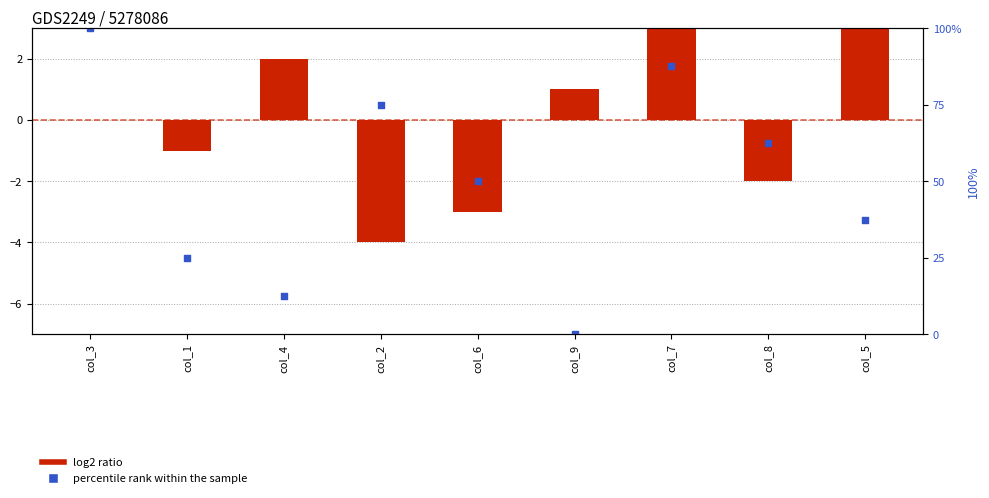

What are all the series names shown in the legend?

log2 ratio, percentile rank within the sample